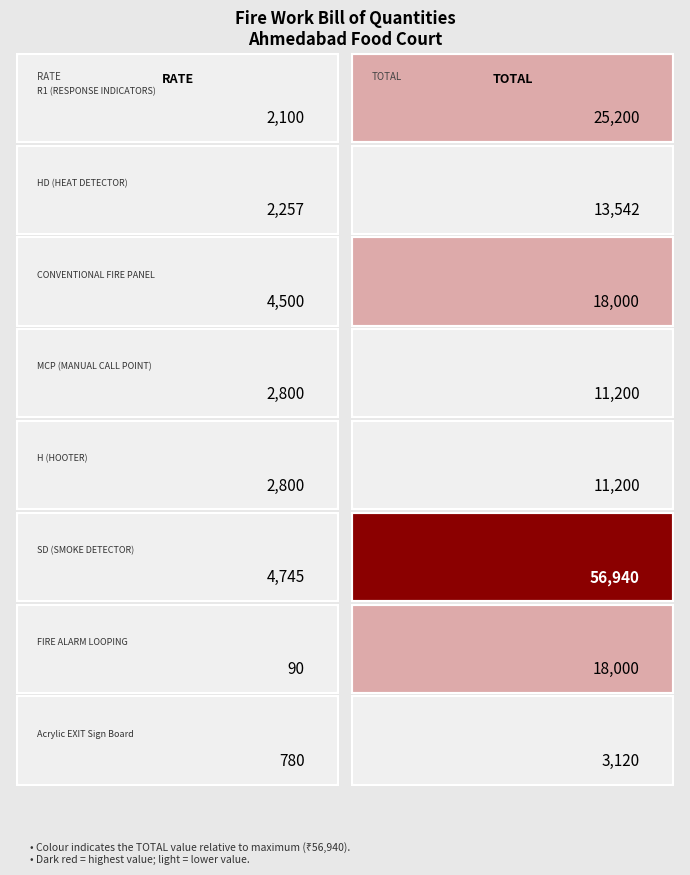

How many HD (HEAT DETECTOR) values are between 2257 and 13542?

2